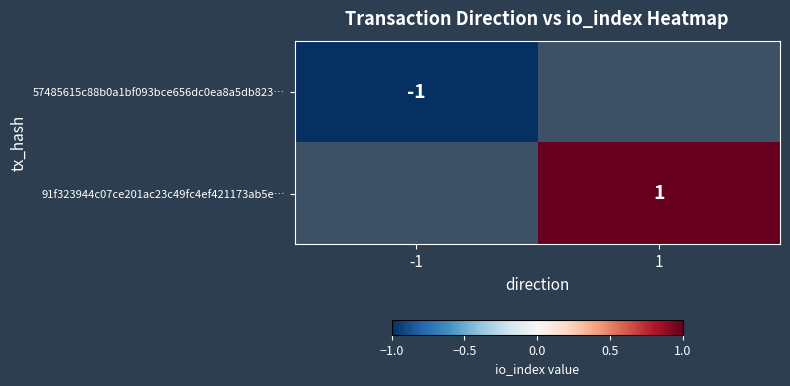

What is the smallest value displayed?

-1.0